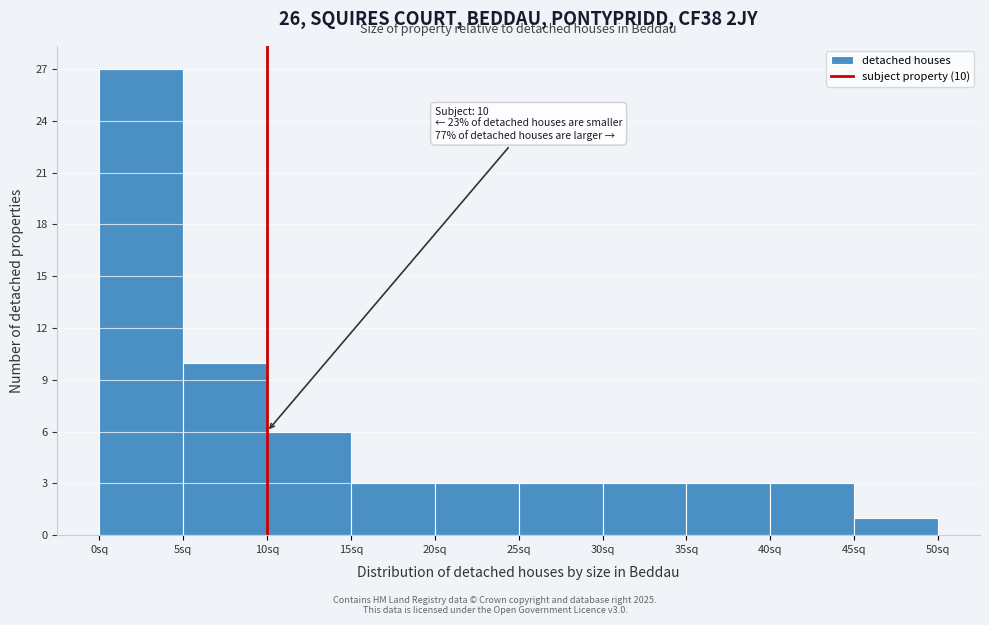

Over which range of the x-axis is the bar tallest?

0 to 5